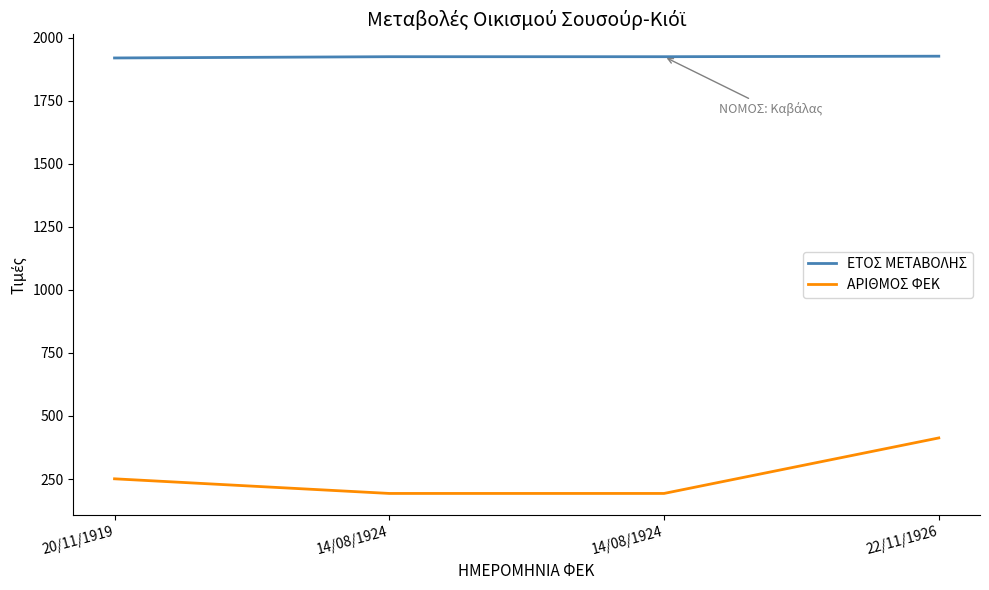

How many distinct data groups are displayed?

2